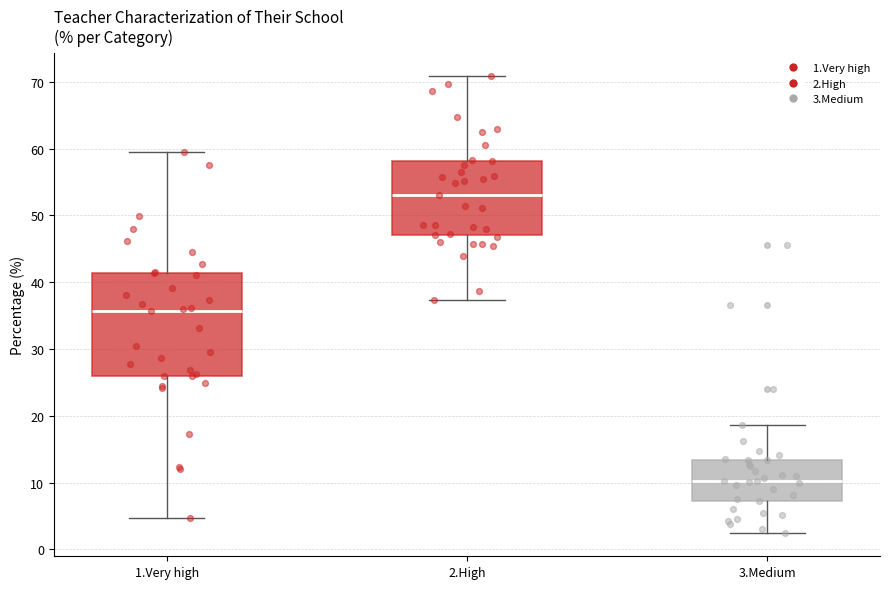

Where does the lower whisker of the box for 2.High end on the y-axis? The values are not printed on the chart, so give them approximately, as read against the axis.

37